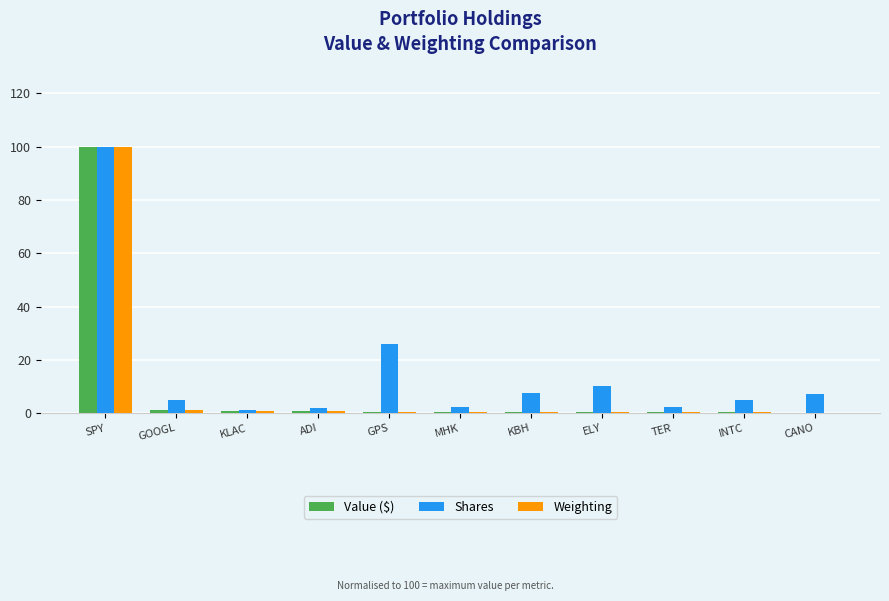

What is the sum of all Weighting values?

106.2